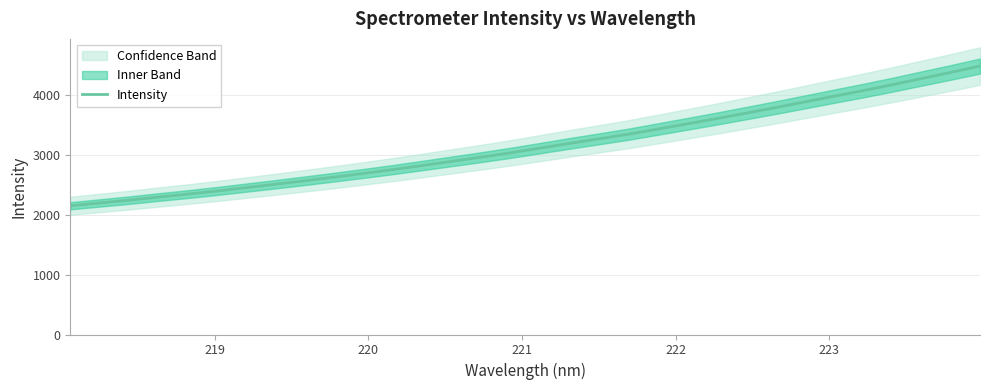

What is the highest value of the Intensity series?

4477.8